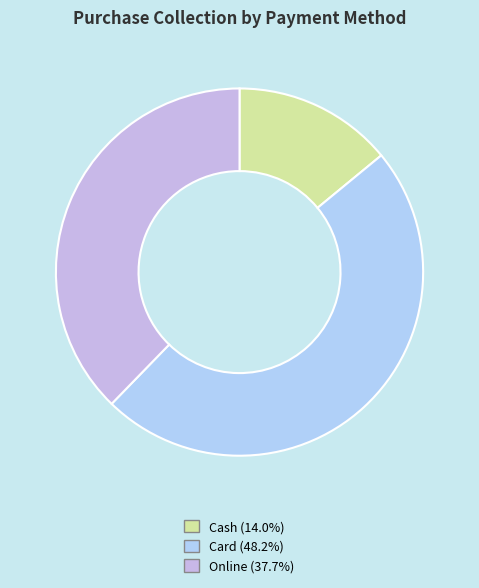

What portion of the pie excludes Cash?

86.0%